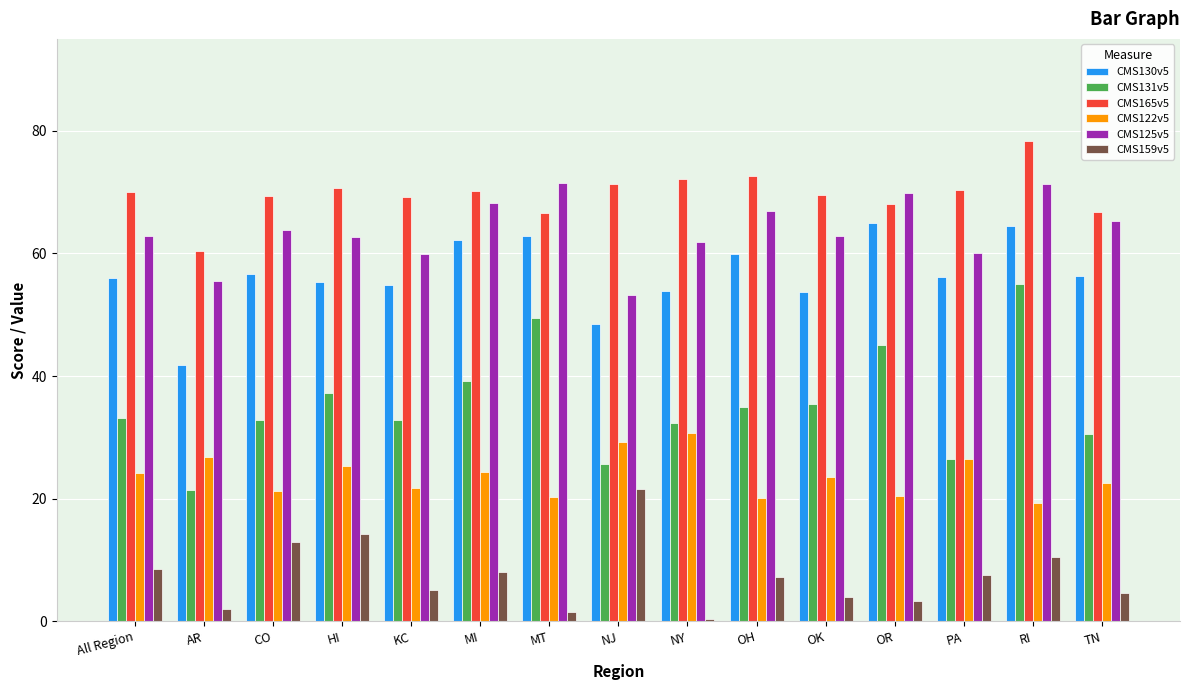

Which series has the widest spread of values?

CMS131v5